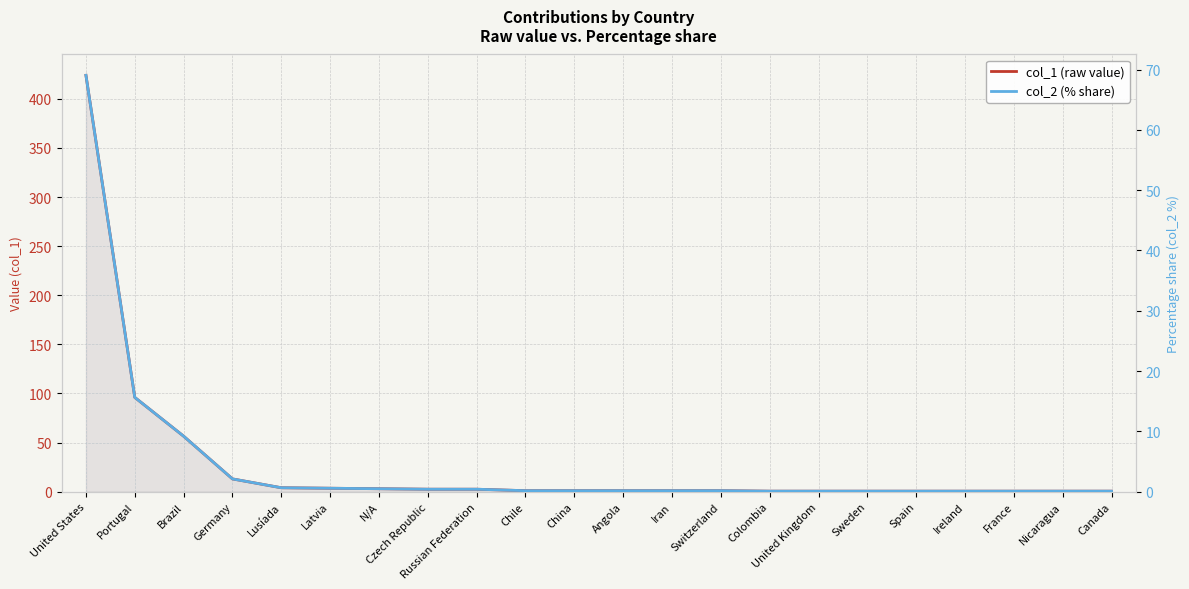

What is the difference between the second highest and second lowest values in the col_1 (raw value) series?

95.5